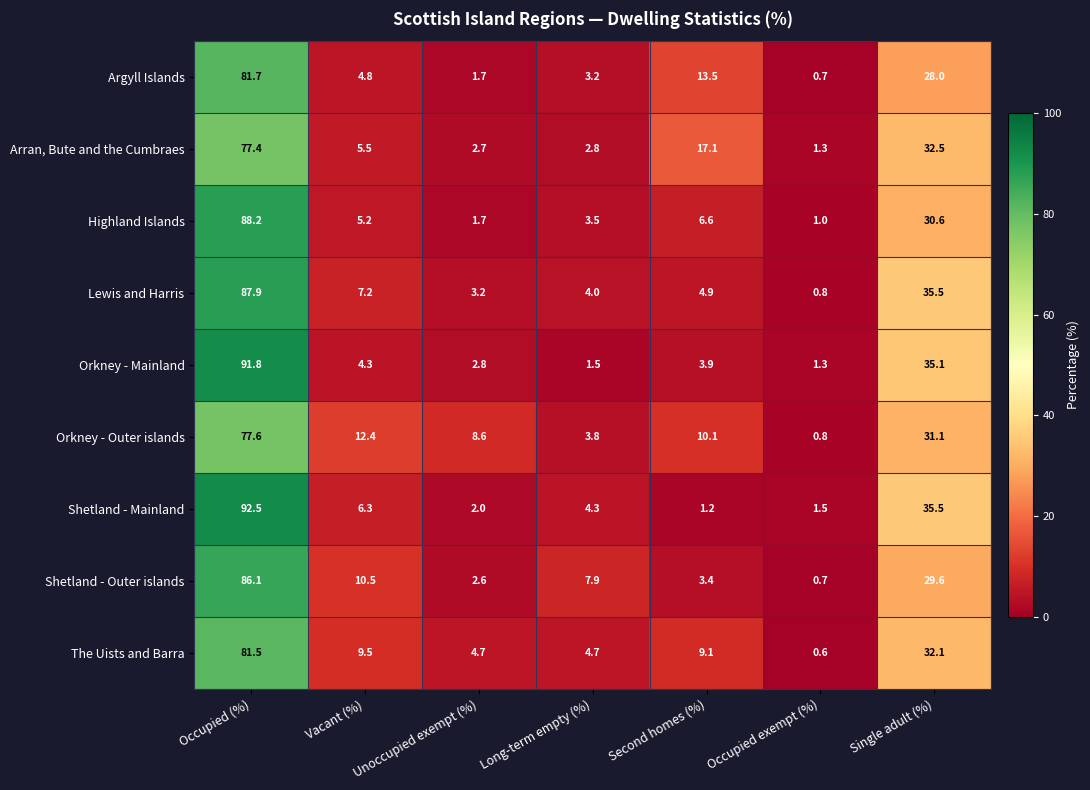

What is the greatest value displayed?

92.5